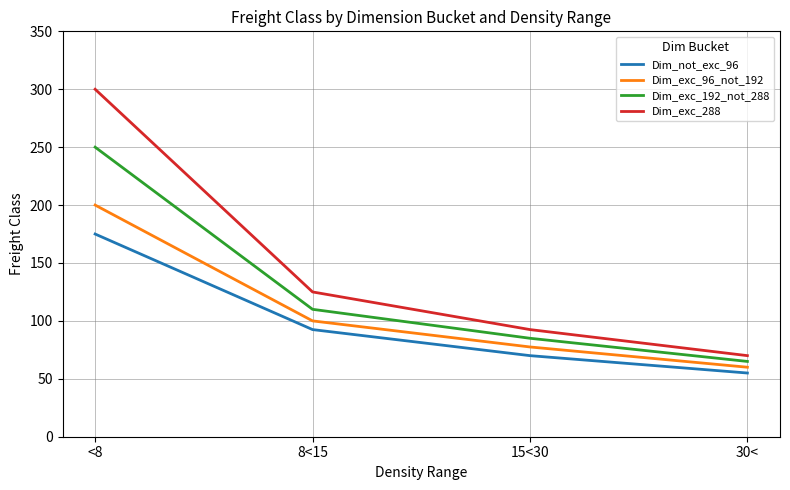

Which series has the largest range (max minus min)?

Dim_exc_288